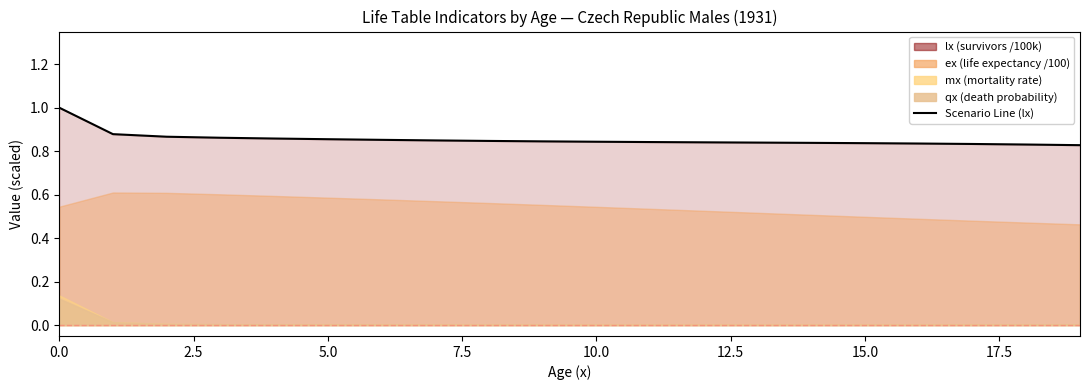

What is the label of the 14th point from the left?

13